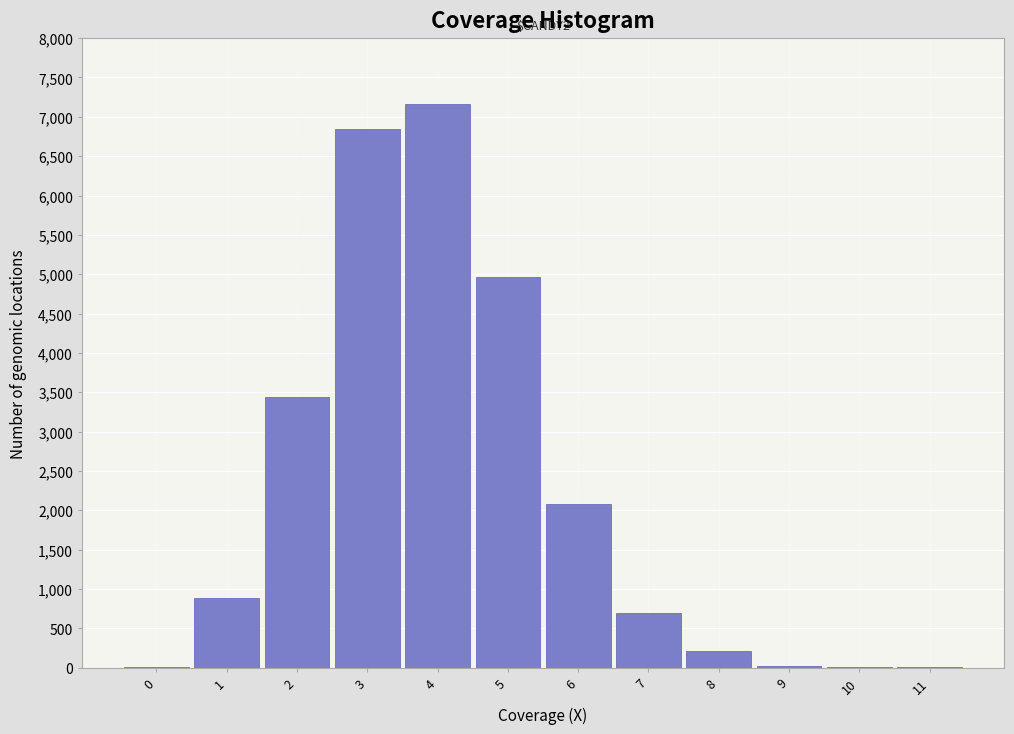

What is the maximum value shown in the chart?

7169